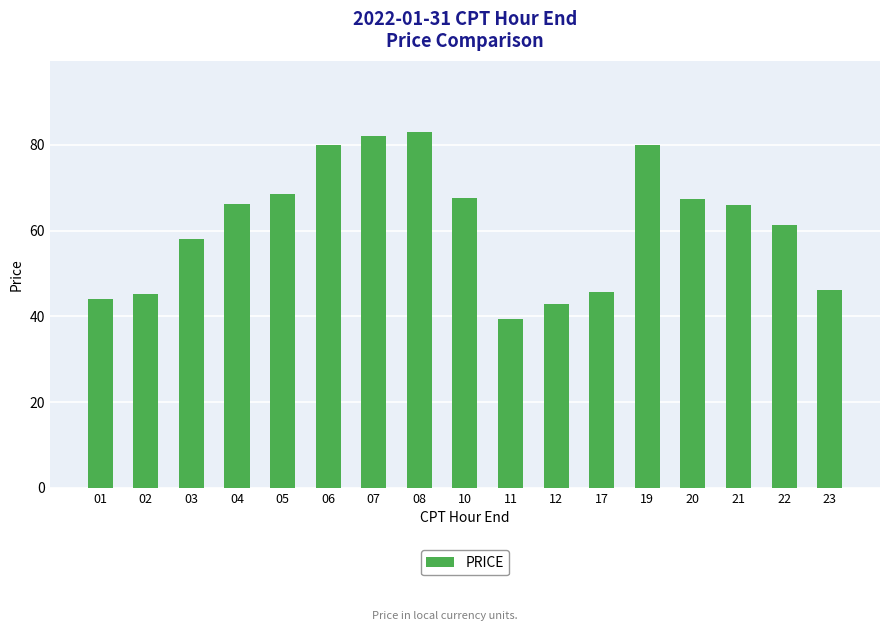

True or false: the data shows 44.1 at 01.

True